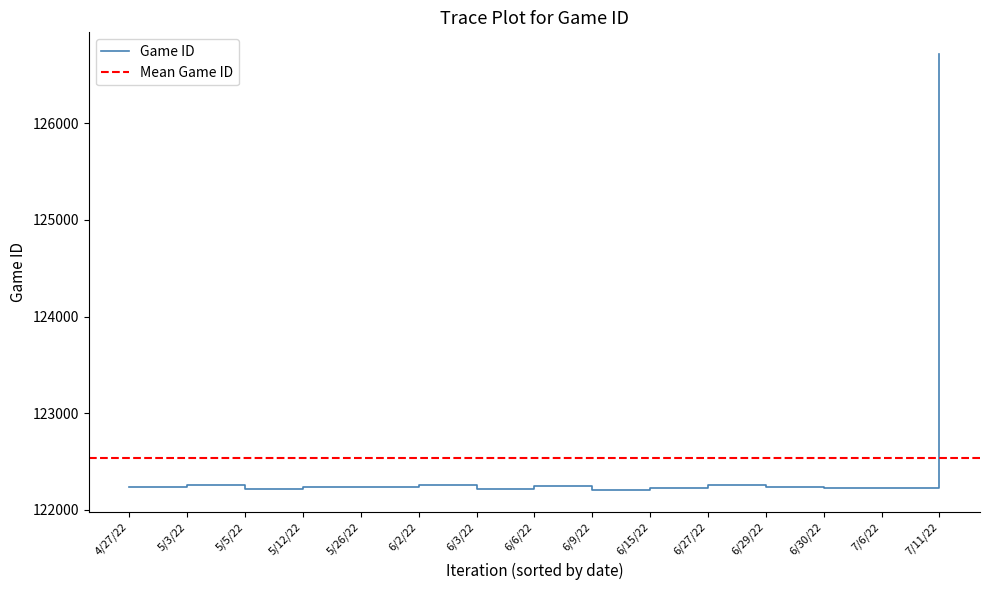

What is the minimum value for Game ID?

122206